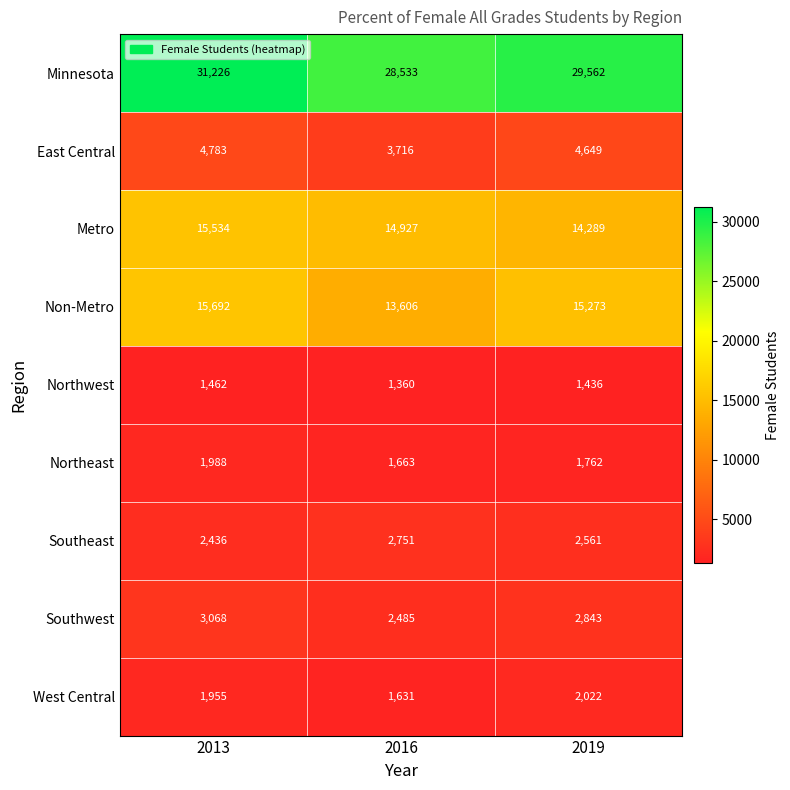

Which category has the highest value across all series?

2013